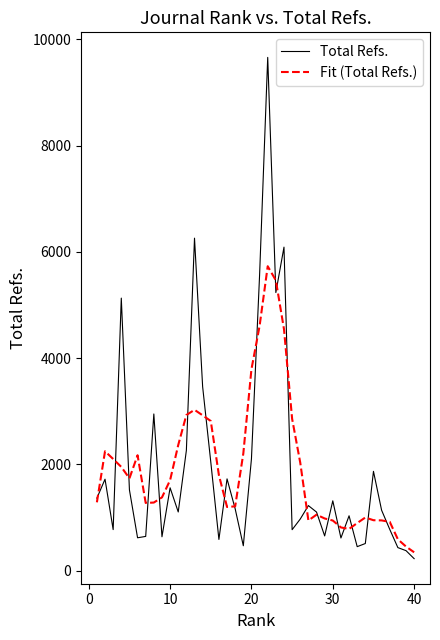

Does the chart display data point markers on the line(s)?

No